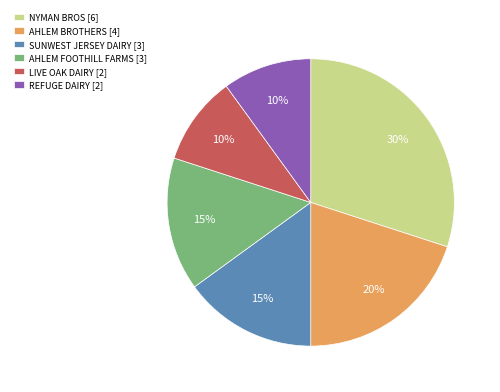

Which has a higher value, REFUGE DAIRY [2] or SUNWEST JERSEY DAIRY [3]?

SUNWEST JERSEY DAIRY [3]